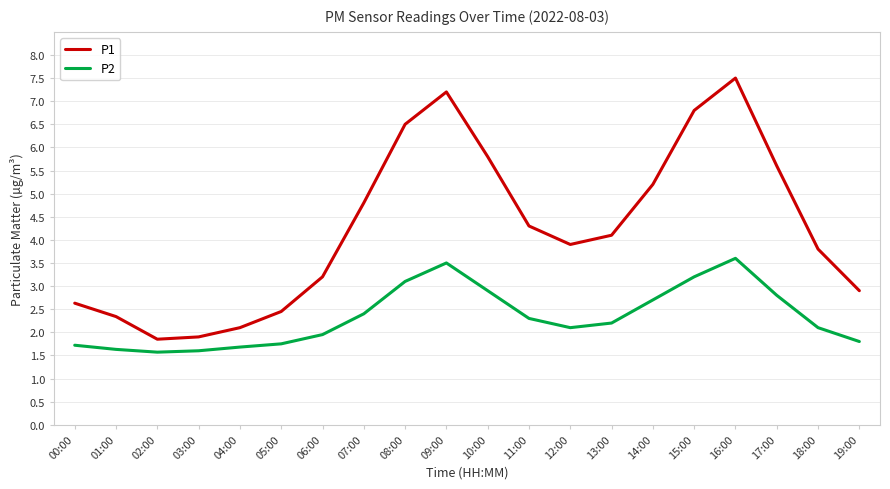

Which series changed the most between 07:00 and 12:00?

P1